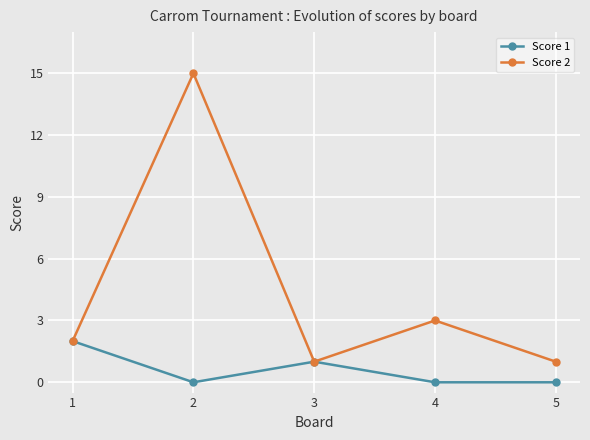

How many Score 1 values are between 0 and 1?

4